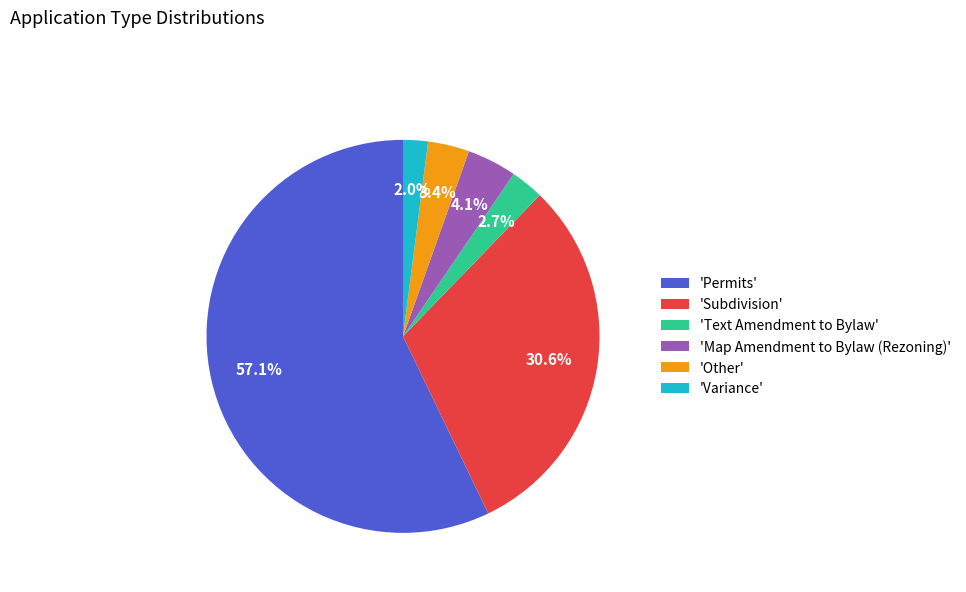

Between 'Other' and 'Permits', which is larger?

'Permits'